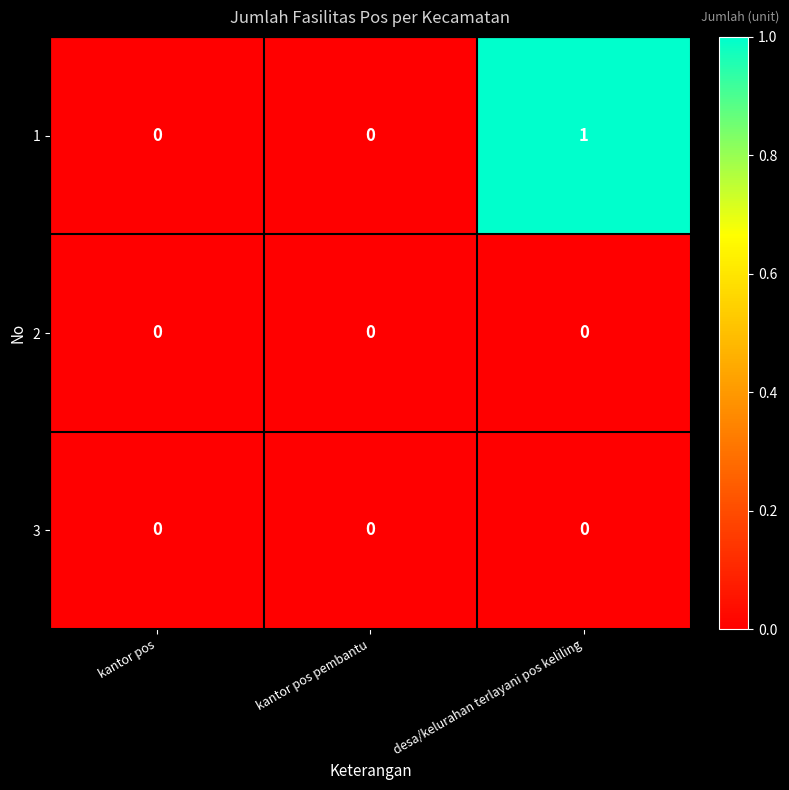

Is it true that 3 equals 0 at kantor pos?

True